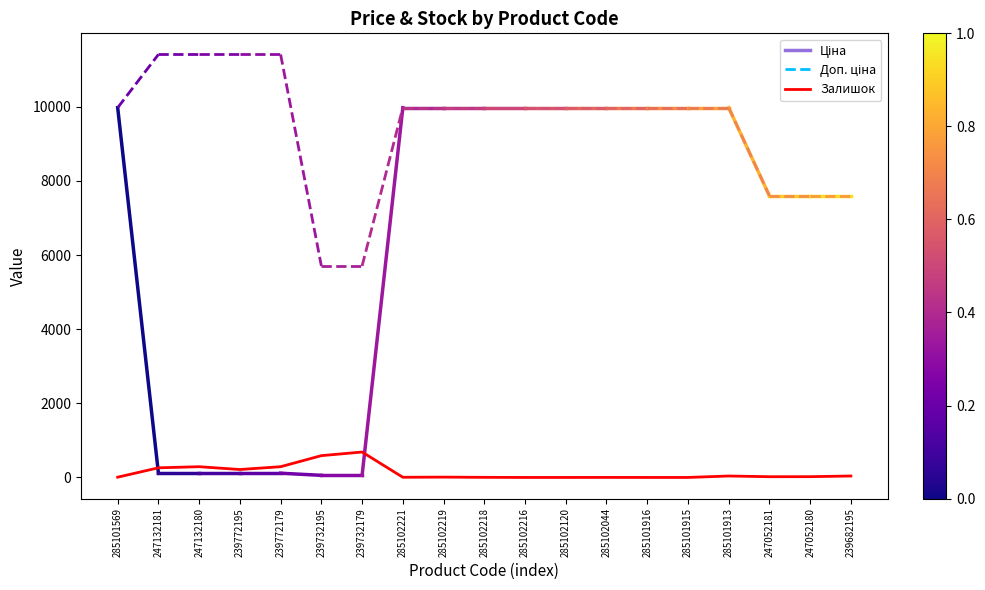

What is the difference between the values at 239732195 and 285102120?

588